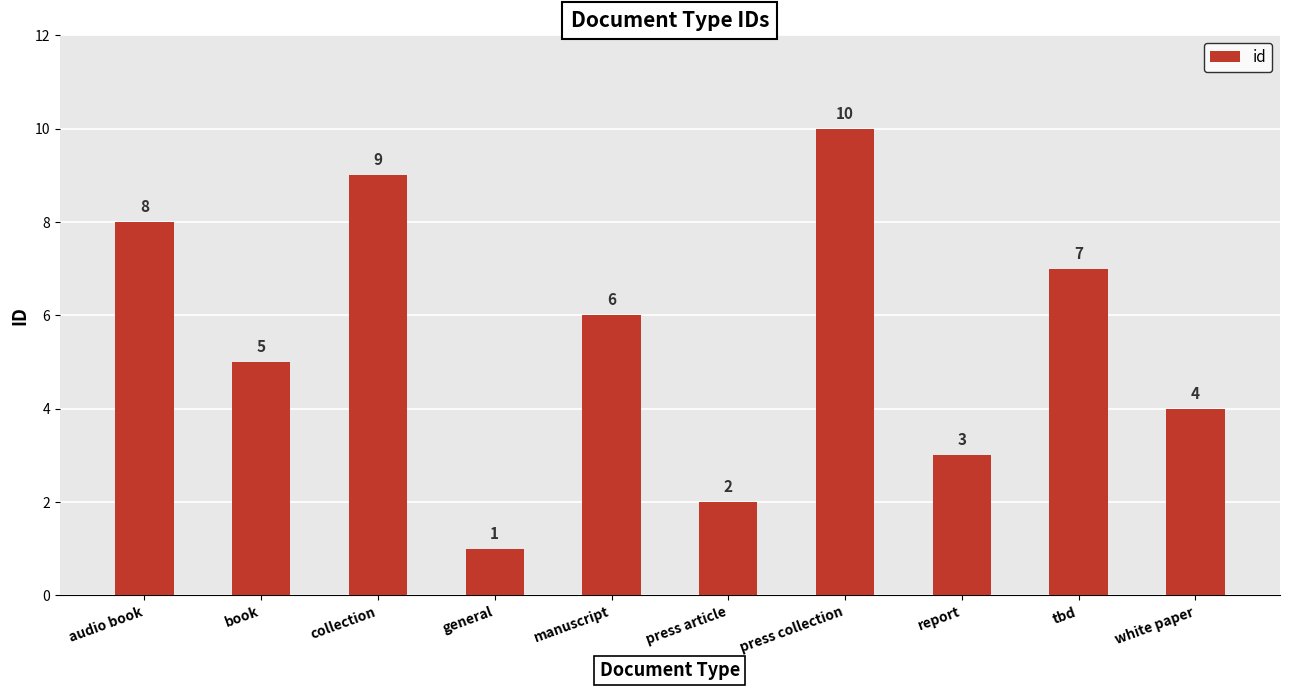

What is the change in value from general to report?

+2